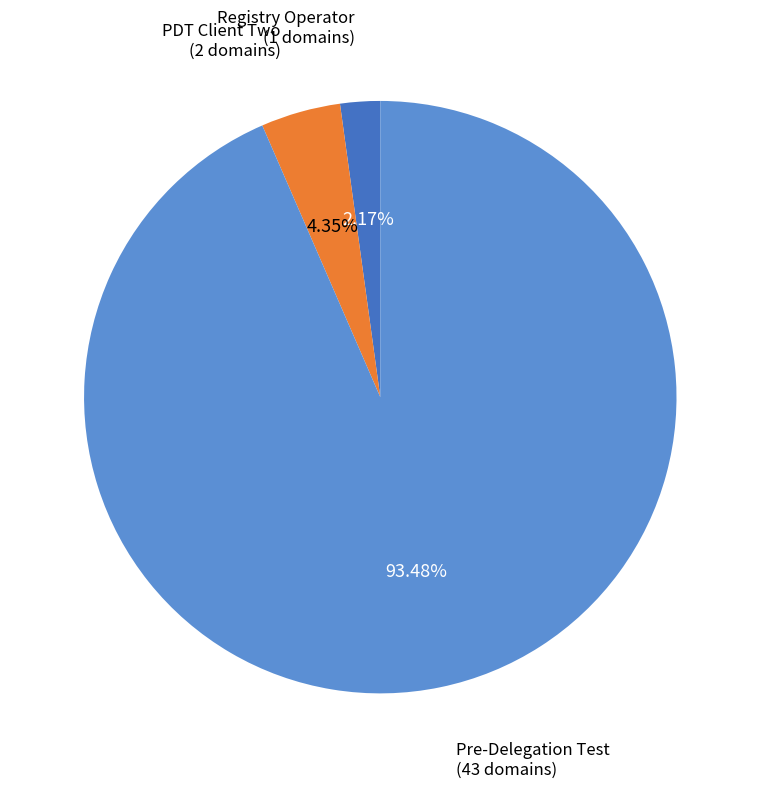

How many slices are in this pie chart?

3